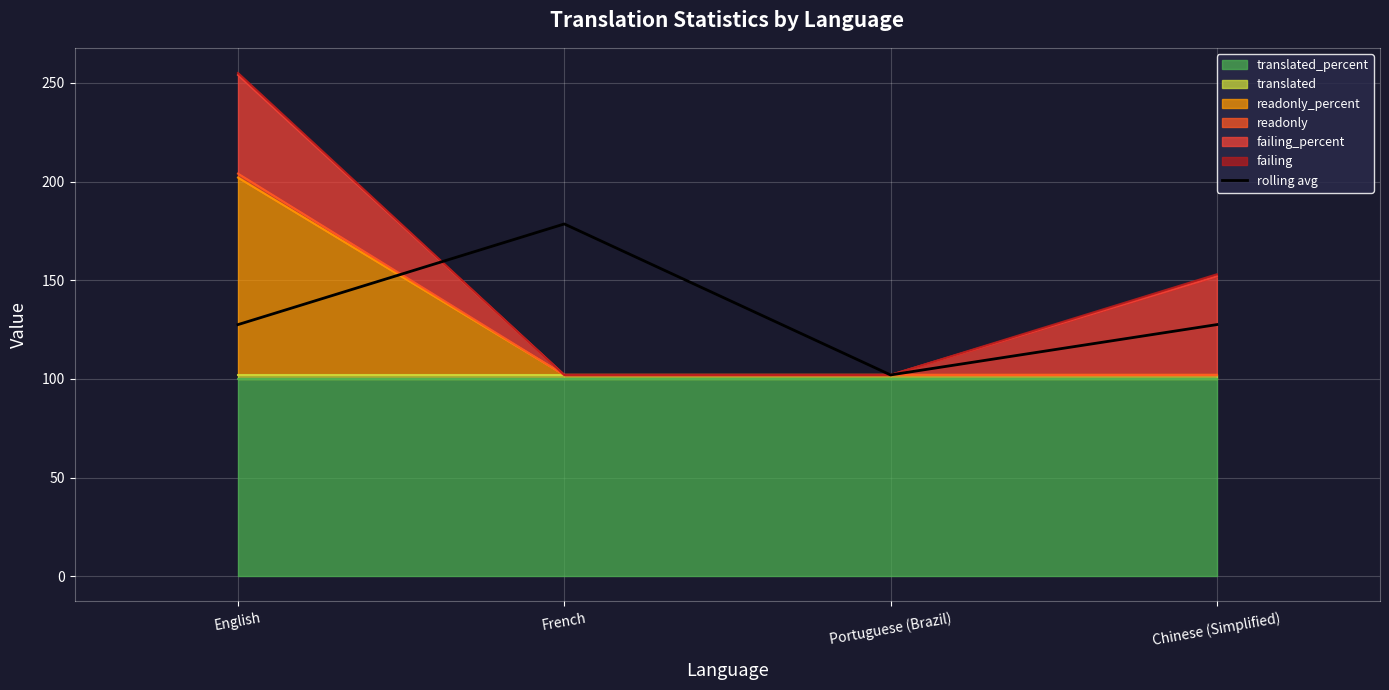

The chart shows a value of 127.5 at English. True or false?

True